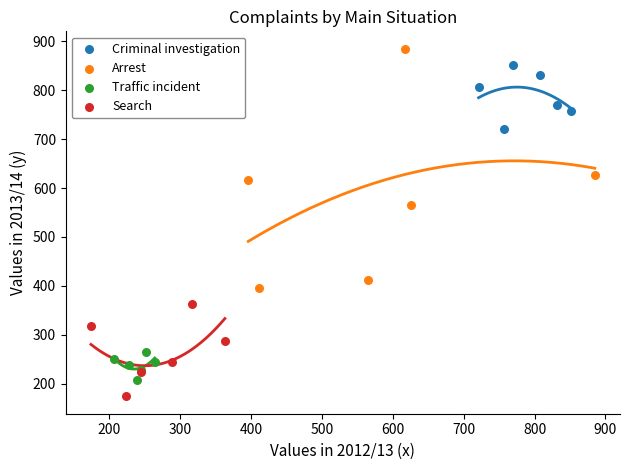

Which series reaches the minimum Y coordinate?

Search